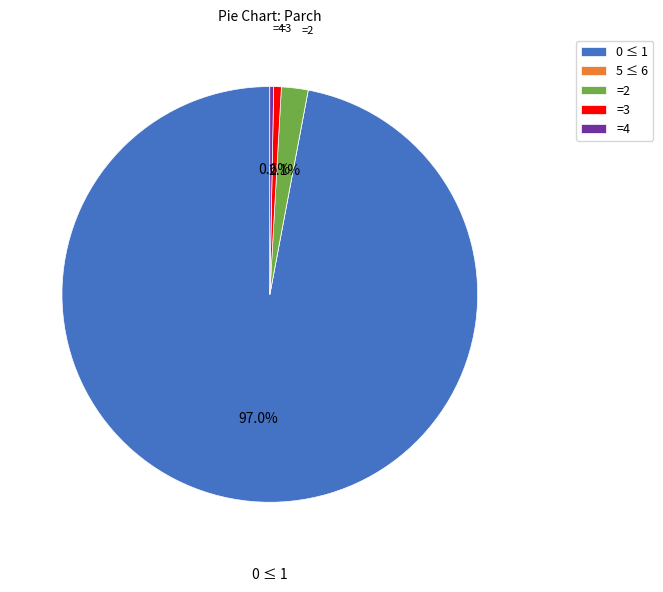

Which category accounts for the majority?

0 ≤ 1